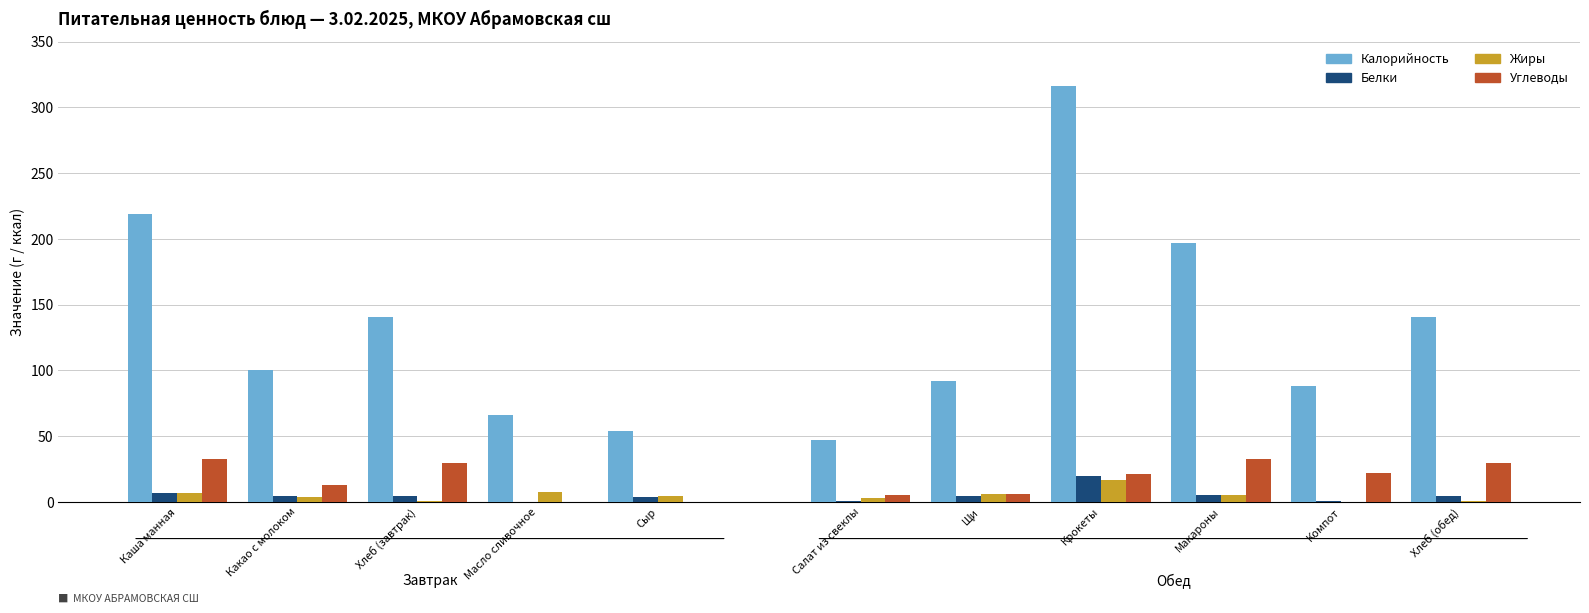

Which has a higher value, Хлеб (обед) or Компот?

Хлеб (обед)